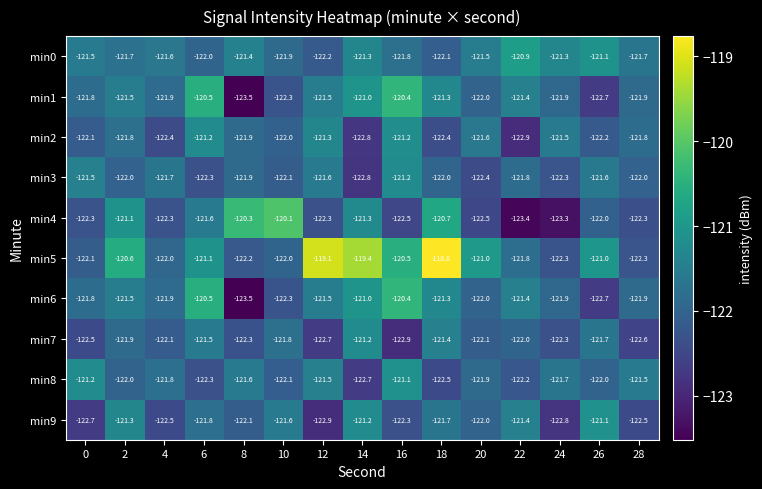

What value does the min6 series have at 18?

-121.3